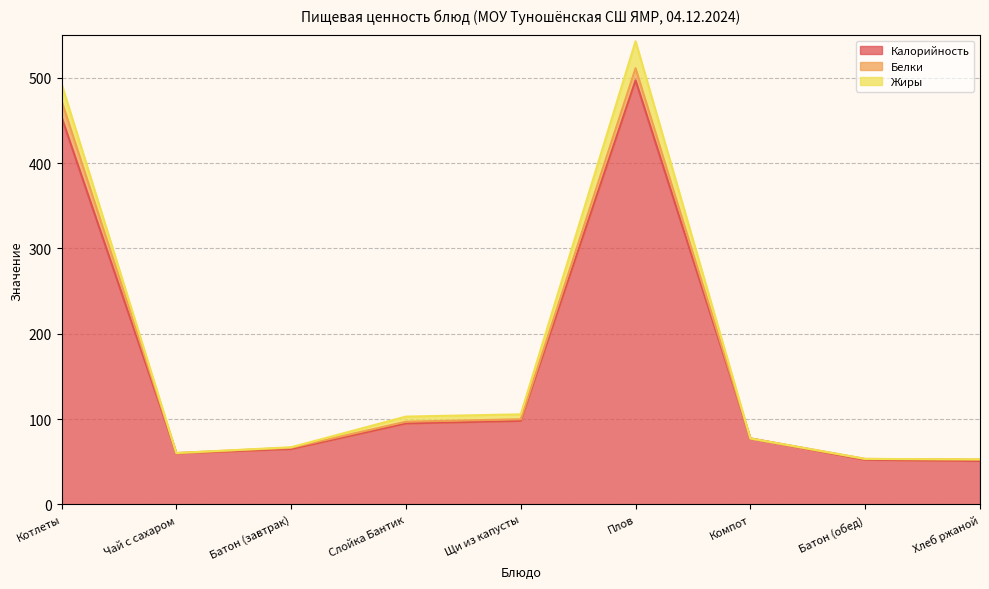

At which category is the sum across all series the highest?

Плов